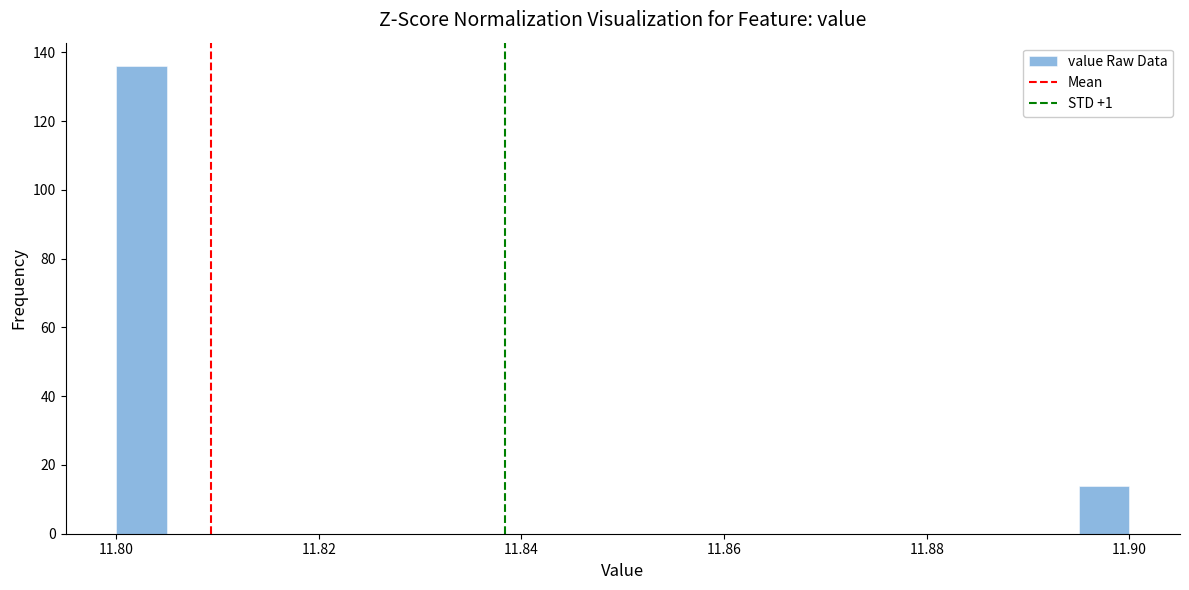

Around what value on the x-axis is the tallest bar? Give the approximate position of its centre, as read against the axis.

11.802